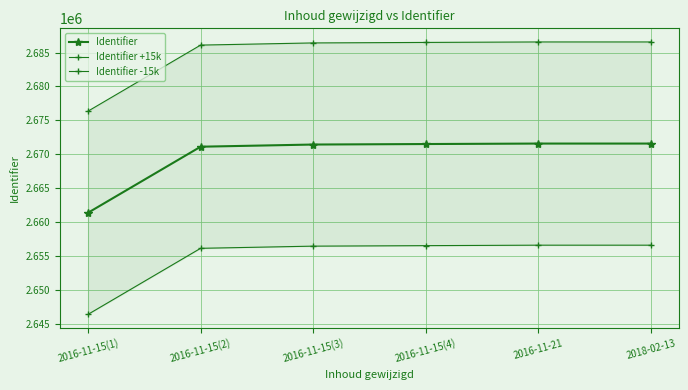

The value of Identifier at 2016-11-21 is 2671574. True or false?

True